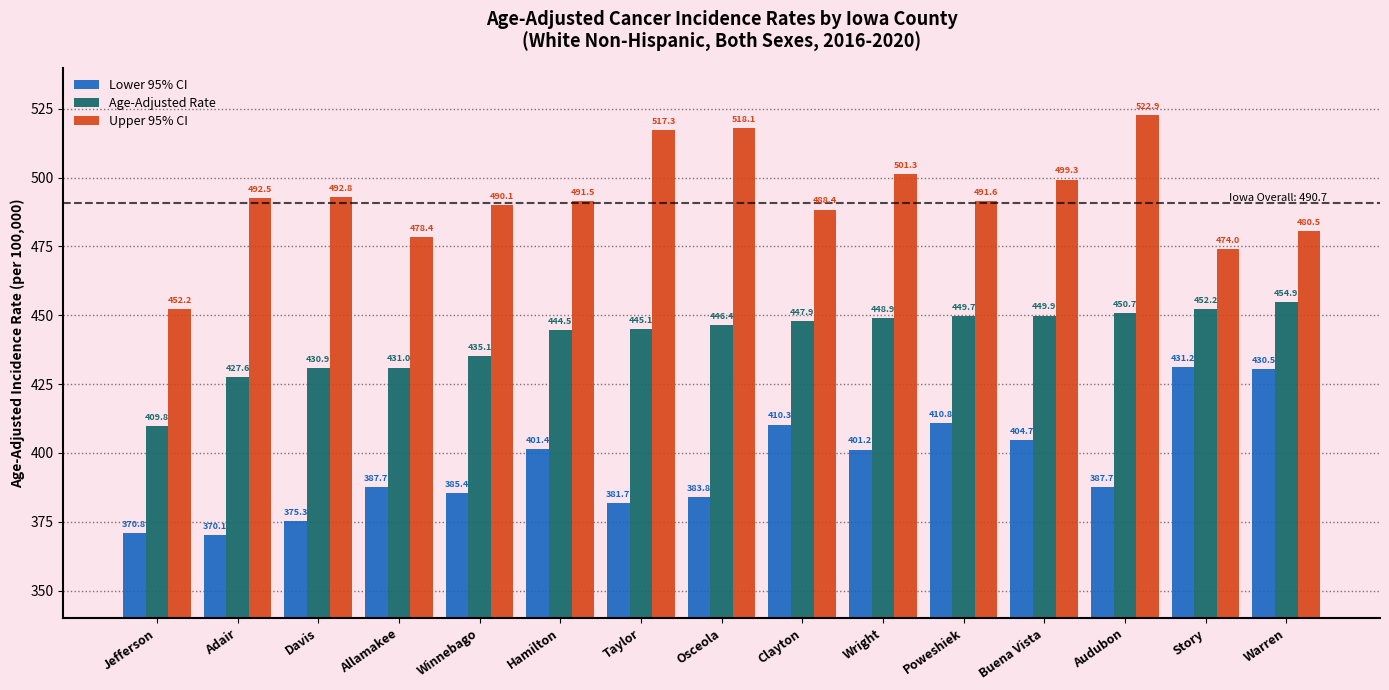

How many bars are there in total?

45